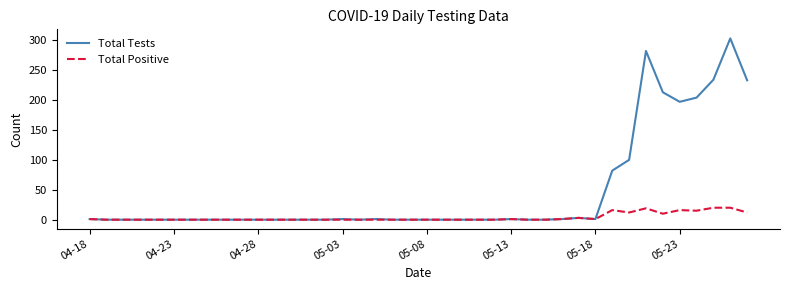

Which series has the widest spread of values?

Total Tests